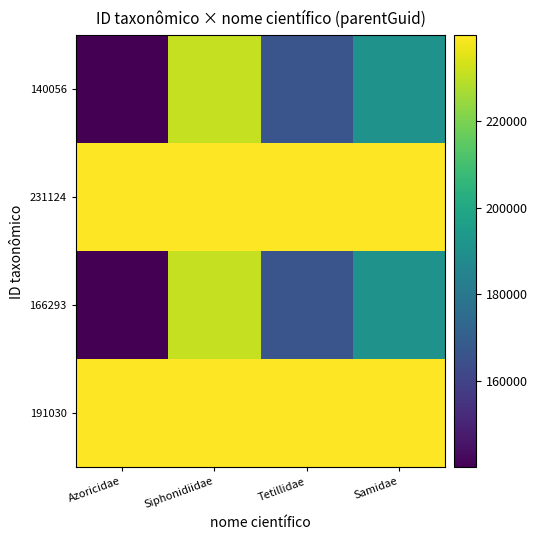

Reading left to right, transcribe all the data shown in this chart.

140056: Azoricidae=140056	Siphonidiidae=231124	Tetillidae=166293	Samidae=191030
231124: Azoricidae=239738	Siphonidiidae=239738	Tetillidae=239738	Samidae=239738
166293: Azoricidae=140056	Siphonidiidae=231124	Tetillidae=166293	Samidae=191030
191030: Azoricidae=239738	Siphonidiidae=239738	Tetillidae=239738	Samidae=239738